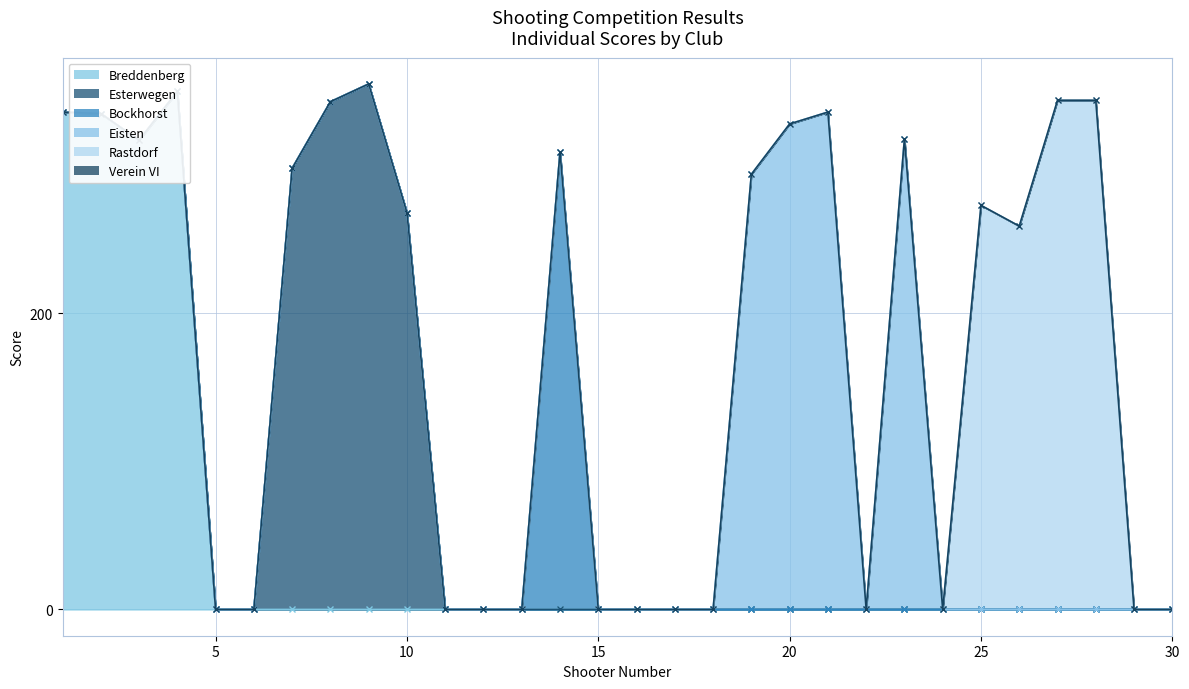

True or false: Eisten has more than 1 interior local peaks.

True